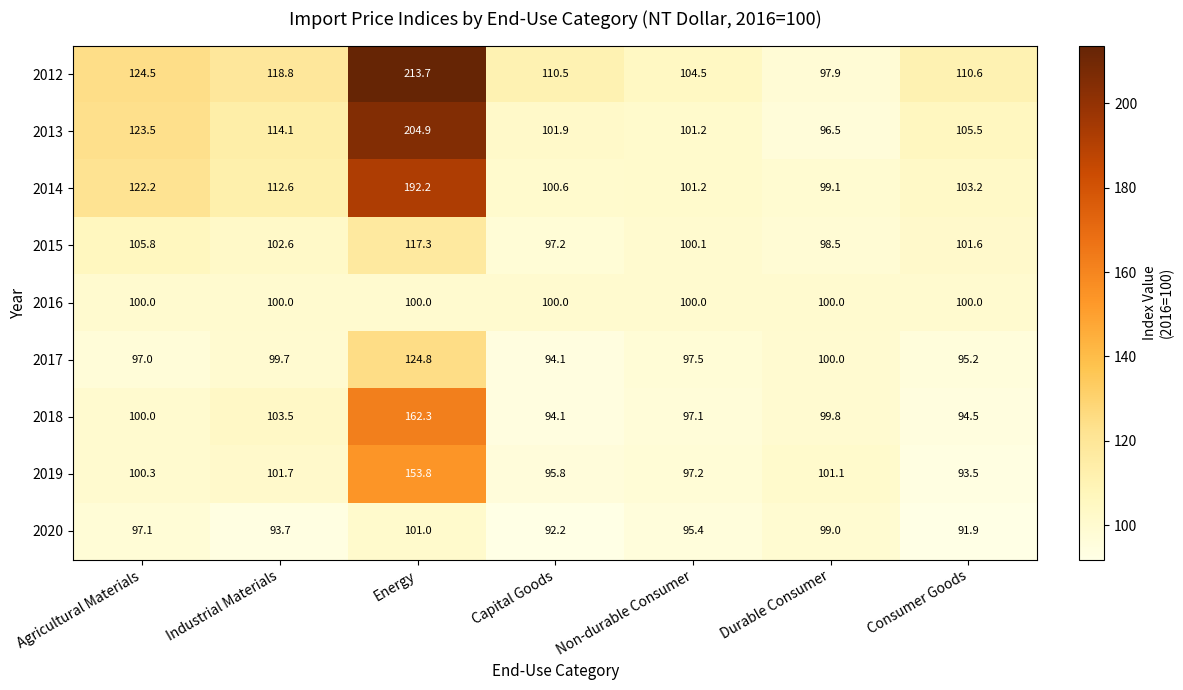

The value of 2015 at Consumer Goods is 101.6. True or false?

True